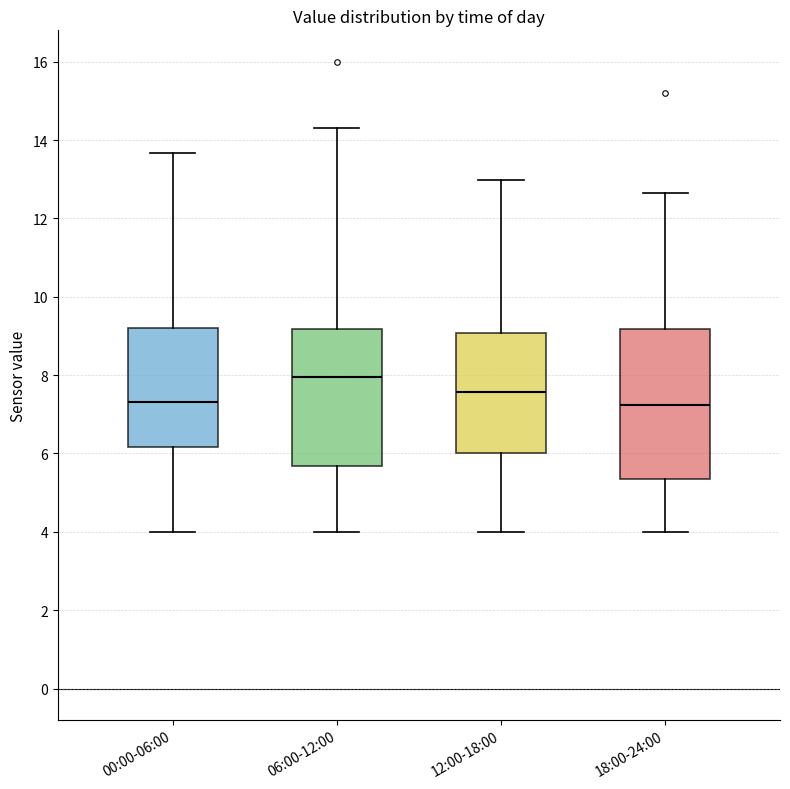

Where is the upper edge of the box for 12:00-18:00 on the y-axis? The values are not printed on the chart, so give them approximately, as read against the axis.

9.0